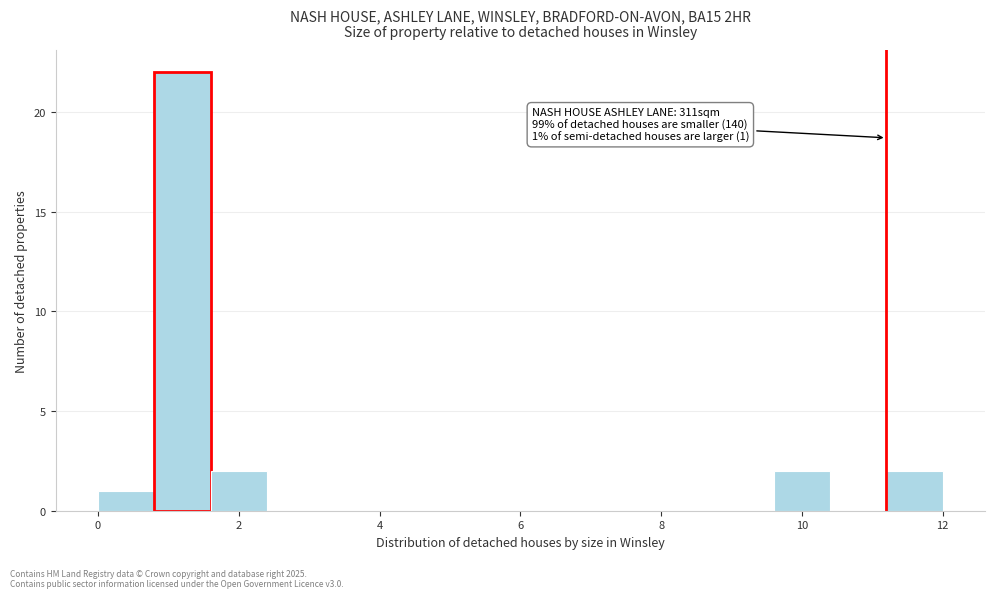

Over which range of the x-axis is the bar tallest?

0.8 to 1.6